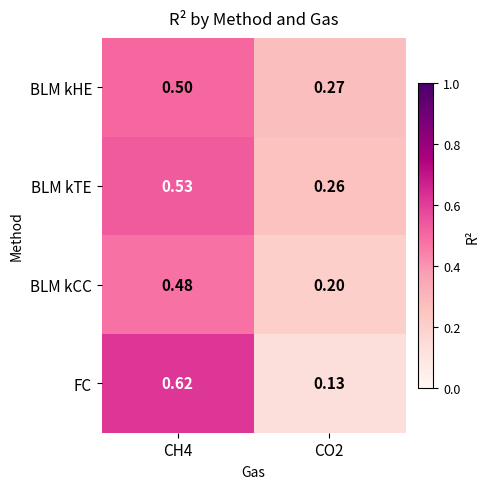

Is the value of BLM kHE at CO2 greater than the value of BLM kTE at CH4?

No